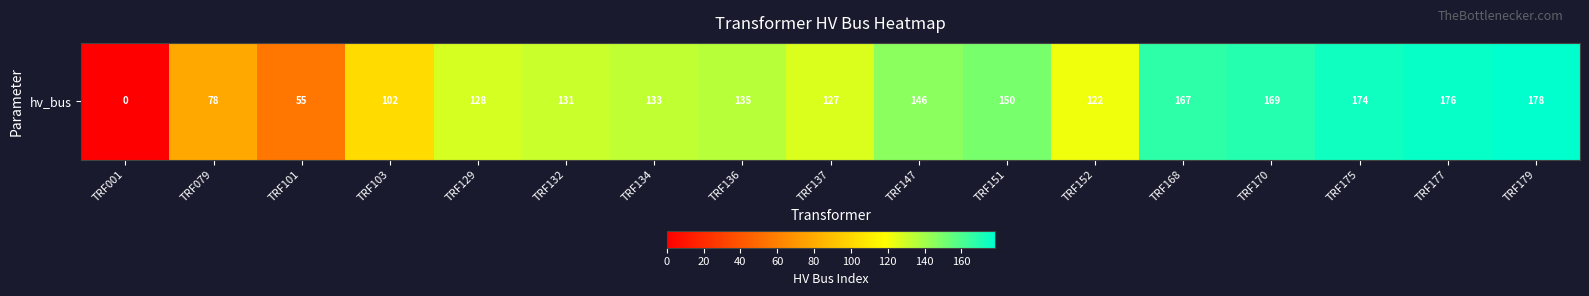

The value at TRF175 is 92. True or false?

False